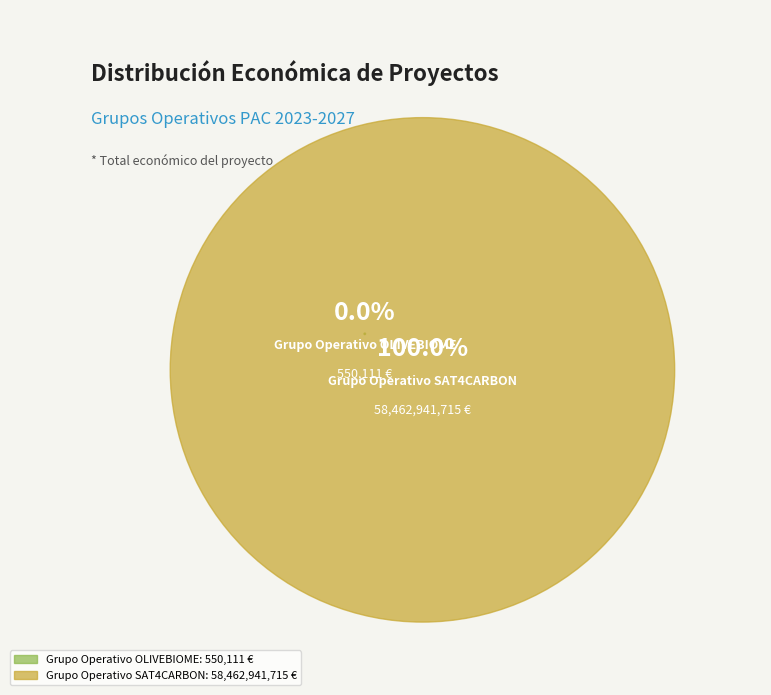

Does any single category account for the majority?

Yes